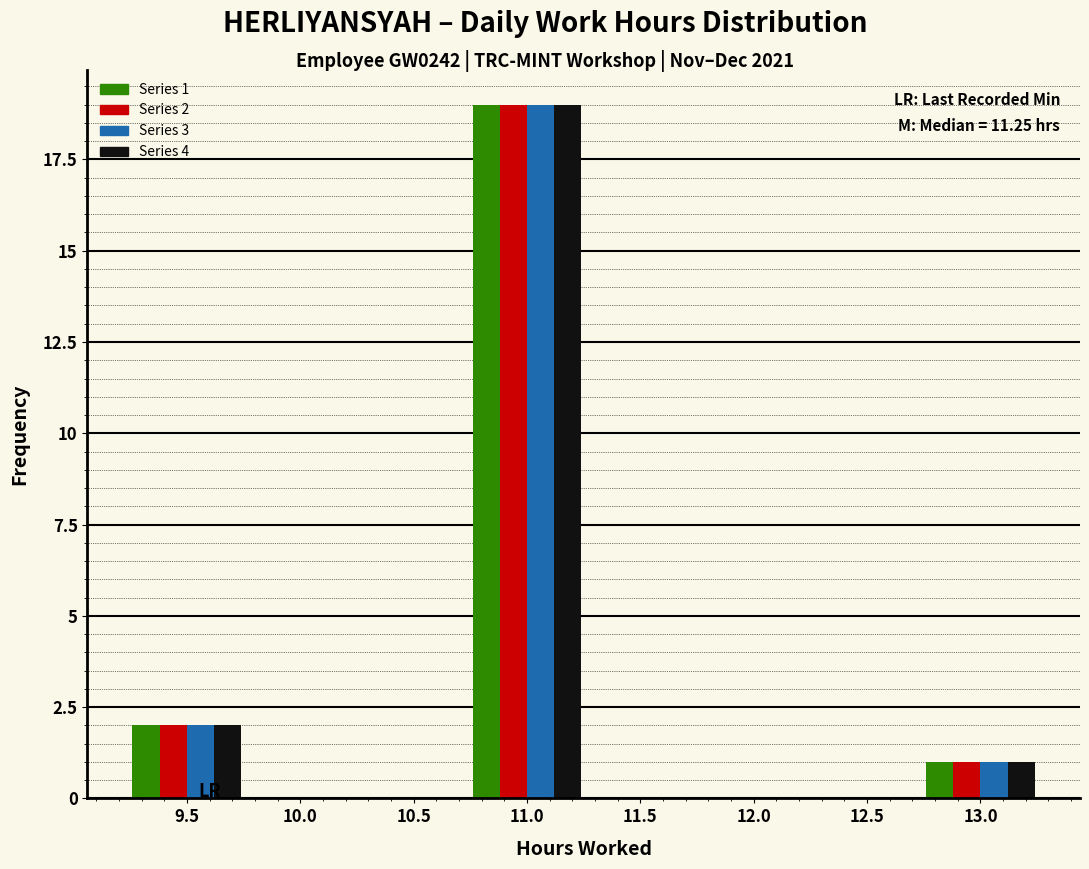

The Series 4 series shows 0 at 12.5. True or false?

True